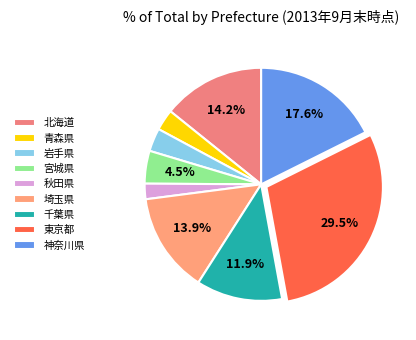

To the nearest percent, what is the average slice percentage?

11%